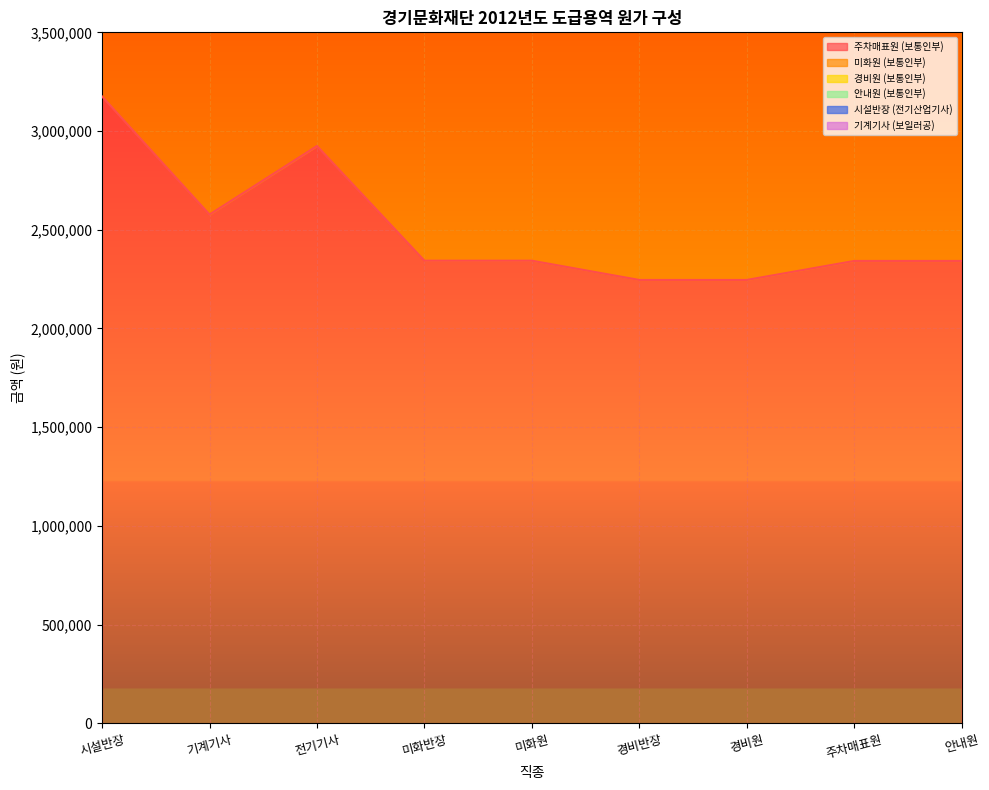

What is the difference between the second highest and minimum values in the 미화원 (보통인부) series?

1192554